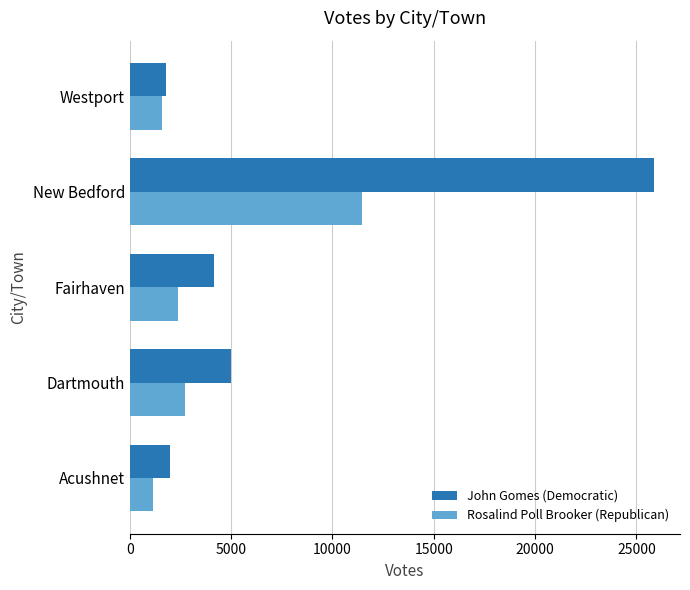

List the series in order of their peak value, lowest first.

Rosalind Poll Brooker (Republican), John Gomes (Democratic)